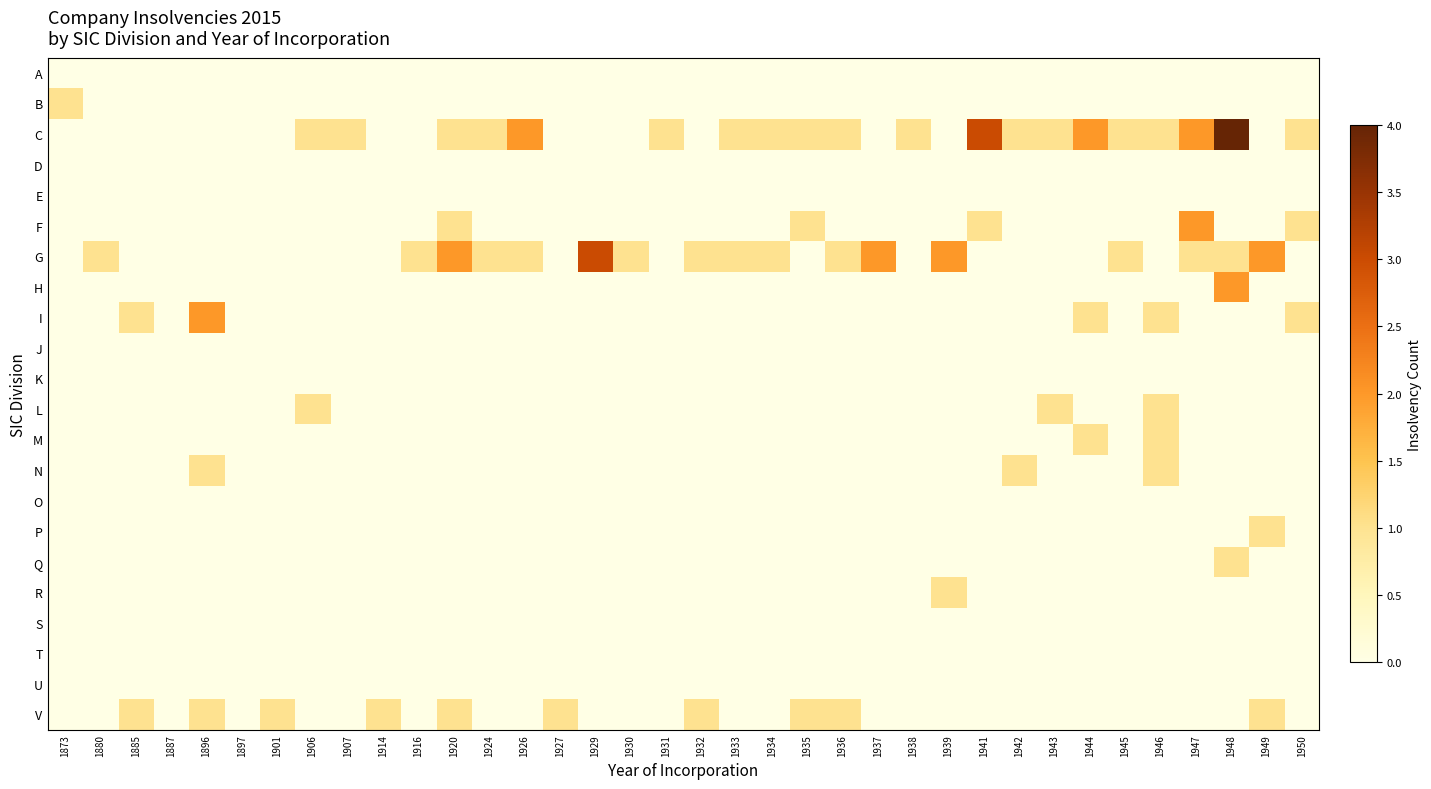

Reading right to left, list all the values displayed in this chart.

A: 1950=0	1949=0	1948=0	1947=0	1946=0	1945=0	1944=0	1943=0	1942=0	1941=0	1939=0	1938=0	1937=0	1936=0	1935=0	1934=0	1933=0	1932=0	1931=0	1930=0	1929=0	1927=0	1926=0	1924=0	1920=0	1916=0	1914=0	1907=0	1906=0	1901=0	1897=0	1896=0	1887=0	1885=0	1880=0	1873=0
B: 1950=0	1949=0	1948=0	1947=0	1946=0	1945=0	1944=0	1943=0	1942=0	1941=0	1939=0	1938=0	1937=0	1936=0	1935=0	1934=0	1933=0	1932=0	1931=0	1930=0	1929=0	1927=0	1926=0	1924=0	1920=0	1916=0	1914=0	1907=0	1906=0	1901=0	1897=0	1896=0	1887=0	1885=0	1880=0	1873=1
C: 1950=1	1949=0	1948=4	1947=2	1946=1	1945=1	1944=2	1943=1	1942=1	1941=3	1939=0	1938=1	1937=0	1936=1	1935=1	1934=1	1933=1	1932=0	1931=1	1930=0	1929=0	1927=0	1926=2	1924=1	1920=1	1916=0	1914=0	1907=1	1906=1	1901=0	1897=0	1896=0	1887=0	1885=0	1880=0	1873=0
D: 1950=0	1949=0	1948=0	1947=0	1946=0	1945=0	1944=0	1943=0	1942=0	1941=0	1939=0	1938=0	1937=0	1936=0	1935=0	1934=0	1933=0	1932=0	1931=0	1930=0	1929=0	1927=0	1926=0	1924=0	1920=0	1916=0	1914=0	1907=0	1906=0	1901=0	1897=0	1896=0	1887=0	1885=0	1880=0	1873=0
E: 1950=0	1949=0	1948=0	1947=0	1946=0	1945=0	1944=0	1943=0	1942=0	1941=0	1939=0	1938=0	1937=0	1936=0	1935=0	1934=0	1933=0	1932=0	1931=0	1930=0	1929=0	1927=0	1926=0	1924=0	1920=0	1916=0	1914=0	1907=0	1906=0	1901=0	1897=0	1896=0	1887=0	1885=0	1880=0	1873=0
F: 1950=1	1949=0	1948=0	1947=2	1946=0	1945=0	1944=0	1943=0	1942=0	1941=1	1939=0	1938=0	1937=0	1936=0	1935=1	1934=0	1933=0	1932=0	1931=0	1930=0	1929=0	1927=0	1926=0	1924=0	1920=1	1916=0	1914=0	1907=0	1906=0	1901=0	1897=0	1896=0	1887=0	1885=0	1880=0	1873=0
G: 1950=0	1949=2	1948=1	1947=1	1946=0	1945=1	1944=0	1943=0	1942=0	1941=0	1939=2	1938=0	1937=2	1936=1	1935=0	1934=1	1933=1	1932=1	1931=0	1930=1	1929=3	1927=0	1926=1	1924=1	1920=2	1916=1	1914=0	1907=0	1906=0	1901=0	1897=0	1896=0	1887=0	1885=0	1880=1	1873=0
H: 1950=0	1949=0	1948=2	1947=0	1946=0	1945=0	1944=0	1943=0	1942=0	1941=0	1939=0	1938=0	1937=0	1936=0	1935=0	1934=0	1933=0	1932=0	1931=0	1930=0	1929=0	1927=0	1926=0	1924=0	1920=0	1916=0	1914=0	1907=0	1906=0	1901=0	1897=0	1896=0	1887=0	1885=0	1880=0	1873=0
I: 1950=1	1949=0	1948=0	1947=0	1946=1	1945=0	1944=1	1943=0	1942=0	1941=0	1939=0	1938=0	1937=0	1936=0	1935=0	1934=0	1933=0	1932=0	1931=0	1930=0	1929=0	1927=0	1926=0	1924=0	1920=0	1916=0	1914=0	1907=0	1906=0	1901=0	1897=0	1896=2	1887=0	1885=1	1880=0	1873=0
J: 1950=0	1949=0	1948=0	1947=0	1946=0	1945=0	1944=0	1943=0	1942=0	1941=0	1939=0	1938=0	1937=0	1936=0	1935=0	1934=0	1933=0	1932=0	1931=0	1930=0	1929=0	1927=0	1926=0	1924=0	1920=0	1916=0	1914=0	1907=0	1906=0	1901=0	1897=0	1896=0	1887=0	1885=0	1880=0	1873=0
K: 1950=0	1949=0	1948=0	1947=0	1946=0	1945=0	1944=0	1943=0	1942=0	1941=0	1939=0	1938=0	1937=0	1936=0	1935=0	1934=0	1933=0	1932=0	1931=0	1930=0	1929=0	1927=0	1926=0	1924=0	1920=0	1916=0	1914=0	1907=0	1906=0	1901=0	1897=0	1896=0	1887=0	1885=0	1880=0	1873=0
L: 1950=0	1949=0	1948=0	1947=0	1946=1	1945=0	1944=0	1943=1	1942=0	1941=0	1939=0	1938=0	1937=0	1936=0	1935=0	1934=0	1933=0	1932=0	1931=0	1930=0	1929=0	1927=0	1926=0	1924=0	1920=0	1916=0	1914=0	1907=0	1906=1	1901=0	1897=0	1896=0	1887=0	1885=0	1880=0	1873=0
M: 1950=0	1949=0	1948=0	1947=0	1946=1	1945=0	1944=1	1943=0	1942=0	1941=0	1939=0	1938=0	1937=0	1936=0	1935=0	1934=0	1933=0	1932=0	1931=0	1930=0	1929=0	1927=0	1926=0	1924=0	1920=0	1916=0	1914=0	1907=0	1906=0	1901=0	1897=0	1896=0	1887=0	1885=0	1880=0	1873=0
N: 1950=0	1949=0	1948=0	1947=0	1946=1	1945=0	1944=0	1943=0	1942=1	1941=0	1939=0	1938=0	1937=0	1936=0	1935=0	1934=0	1933=0	1932=0	1931=0	1930=0	1929=0	1927=0	1926=0	1924=0	1920=0	1916=0	1914=0	1907=0	1906=0	1901=0	1897=0	1896=1	1887=0	1885=0	1880=0	1873=0
O: 1950=0	1949=0	1948=0	1947=0	1946=0	1945=0	1944=0	1943=0	1942=0	1941=0	1939=0	1938=0	1937=0	1936=0	1935=0	1934=0	1933=0	1932=0	1931=0	1930=0	1929=0	1927=0	1926=0	1924=0	1920=0	1916=0	1914=0	1907=0	1906=0	1901=0	1897=0	1896=0	1887=0	1885=0	1880=0	1873=0
P: 1950=0	1949=1	1948=0	1947=0	1946=0	1945=0	1944=0	1943=0	1942=0	1941=0	1939=0	1938=0	1937=0	1936=0	1935=0	1934=0	1933=0	1932=0	1931=0	1930=0	1929=0	1927=0	1926=0	1924=0	1920=0	1916=0	1914=0	1907=0	1906=0	1901=0	1897=0	1896=0	1887=0	1885=0	1880=0	1873=0
Q: 1950=0	1949=0	1948=1	1947=0	1946=0	1945=0	1944=0	1943=0	1942=0	1941=0	1939=0	1938=0	1937=0	1936=0	1935=0	1934=0	1933=0	1932=0	1931=0	1930=0	1929=0	1927=0	1926=0	1924=0	1920=0	1916=0	1914=0	1907=0	1906=0	1901=0	1897=0	1896=0	1887=0	1885=0	1880=0	1873=0
R: 1950=0	1949=0	1948=0	1947=0	1946=0	1945=0	1944=0	1943=0	1942=0	1941=0	1939=1	1938=0	1937=0	1936=0	1935=0	1934=0	1933=0	1932=0	1931=0	1930=0	1929=0	1927=0	1926=0	1924=0	1920=0	1916=0	1914=0	1907=0	1906=0	1901=0	1897=0	1896=0	1887=0	1885=0	1880=0	1873=0
S: 1950=0	1949=0	1948=0	1947=0	1946=0	1945=0	1944=0	1943=0	1942=0	1941=0	1939=0	1938=0	1937=0	1936=0	1935=0	1934=0	1933=0	1932=0	1931=0	1930=0	1929=0	1927=0	1926=0	1924=0	1920=0	1916=0	1914=0	1907=0	1906=0	1901=0	1897=0	1896=0	1887=0	1885=0	1880=0	1873=0
T: 1950=0	1949=0	1948=0	1947=0	1946=0	1945=0	1944=0	1943=0	1942=0	1941=0	1939=0	1938=0	1937=0	1936=0	1935=0	1934=0	1933=0	1932=0	1931=0	1930=0	1929=0	1927=0	1926=0	1924=0	1920=0	1916=0	1914=0	1907=0	1906=0	1901=0	1897=0	1896=0	1887=0	1885=0	1880=0	1873=0
U: 1950=0	1949=0	1948=0	1947=0	1946=0	1945=0	1944=0	1943=0	1942=0	1941=0	1939=0	1938=0	1937=0	1936=0	1935=0	1934=0	1933=0	1932=0	1931=0	1930=0	1929=0	1927=0	1926=0	1924=0	1920=0	1916=0	1914=0	1907=0	1906=0	1901=0	1897=0	1896=0	1887=0	1885=0	1880=0	1873=0
V: 1950=0	1949=1	1948=0	1947=0	1946=0	1945=0	1944=0	1943=0	1942=0	1941=0	1939=0	1938=0	1937=0	1936=1	1935=1	1934=0	1933=0	1932=1	1931=0	1930=0	1929=0	1927=1	1926=0	1924=0	1920=1	1916=0	1914=1	1907=0	1906=0	1901=1	1897=0	1896=1	1887=0	1885=1	1880=0	1873=0